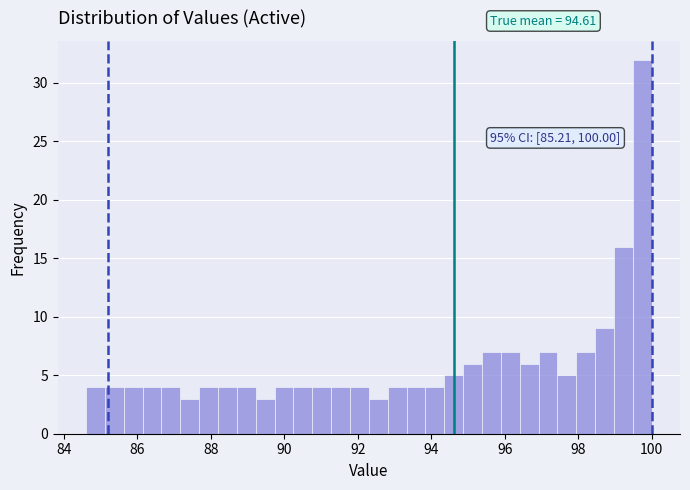

Around what value on the x-axis is the tallest bar? Give the approximate position of its centre, as read against the axis.

99.8